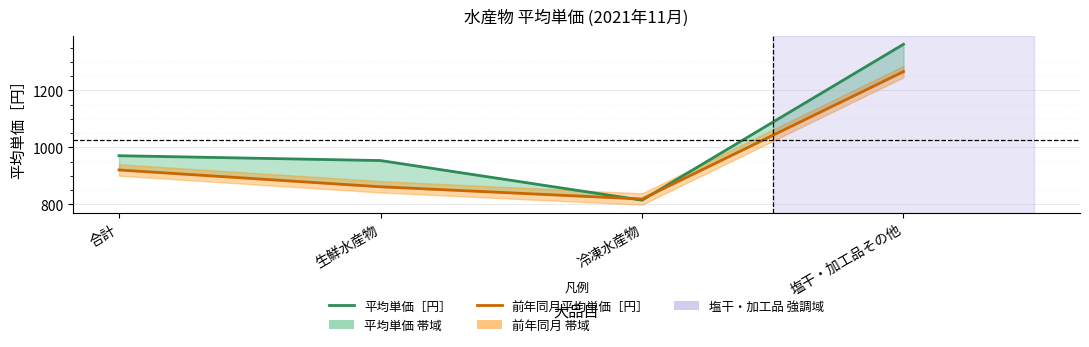

How many interior local valleys does the 前年同月平均単価［円］ series have?

1